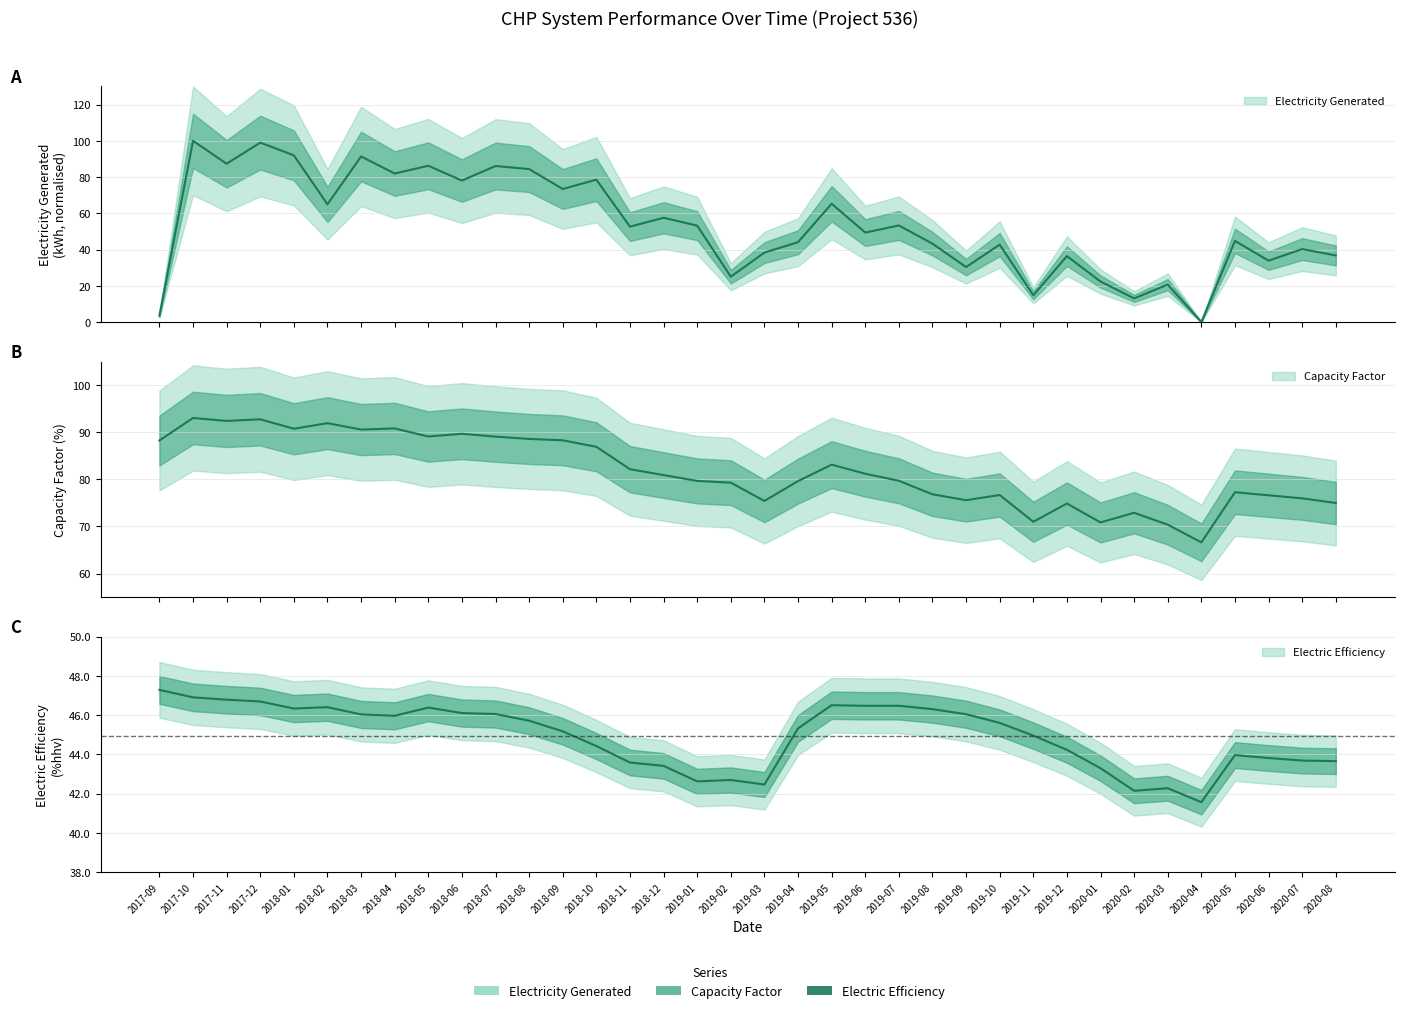

What is the sum of all Electric Efficiency (%) values?

1617.6